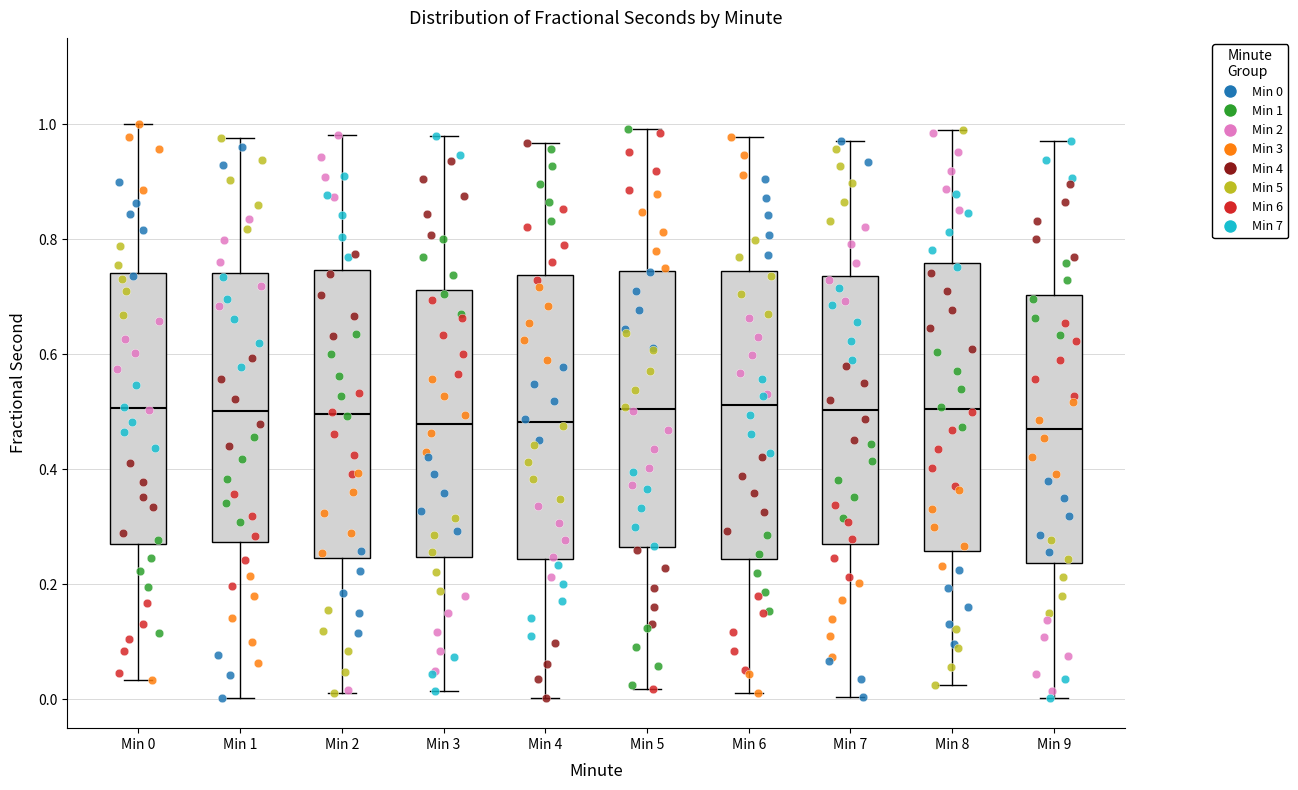

Reading left to right, read every box against the y-axis: the position of its median line, the range the box covers, and the ends of its whiskers. The values are not printed on the chart, so give them approximately, as read against the axis.

Min 0: median 0.50, box 0.26 to 0.74, whiskers 0.04 to 1.00
Min 1: median 0.50, box 0.28 to 0.74, whiskers 0.00 to 0.98
Min 2: median 0.50, box 0.24 to 0.74, whiskers 0.02 to 0.98
Min 3: median 0.48, box 0.24 to 0.72, whiskers 0.02 to 0.98
Min 4: median 0.48, box 0.24 to 0.74, whiskers 0.00 to 0.96
Min 5: median 0.50, box 0.26 to 0.74, whiskers 0.02 to 1.00
Min 6: median 0.52, box 0.24 to 0.74, whiskers 0.02 to 0.98
Min 7: median 0.50, box 0.26 to 0.74, whiskers 0.00 to 0.98
Min 8: median 0.50, box 0.26 to 0.76, whiskers 0.02 to 0.98
Min 9: median 0.48, box 0.24 to 0.70, whiskers 0.00 to 0.98